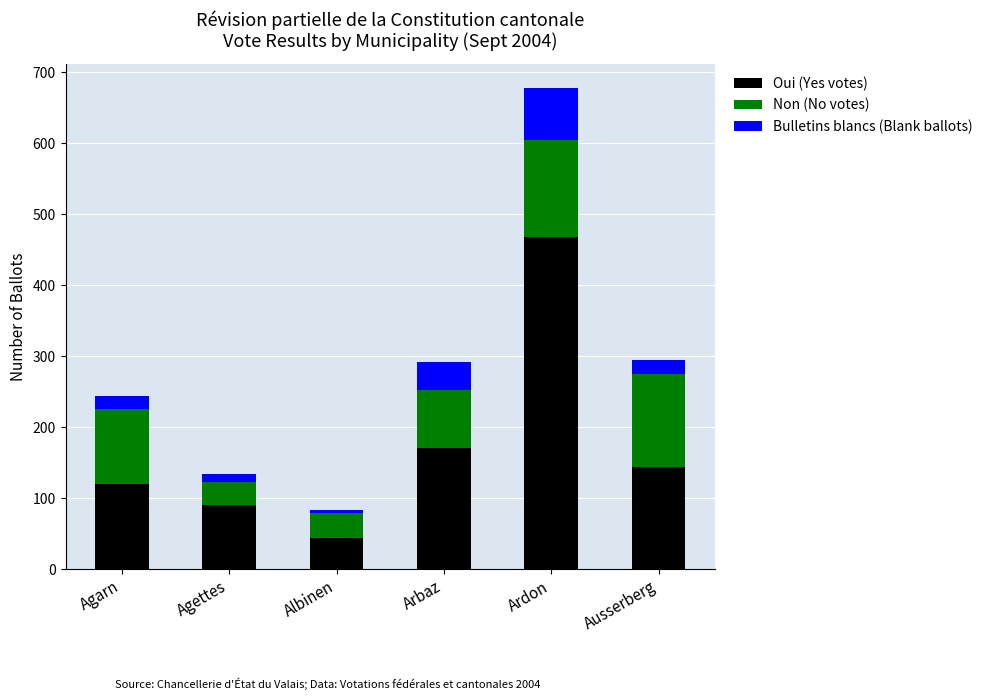

Does the chart contain any negative values?

No